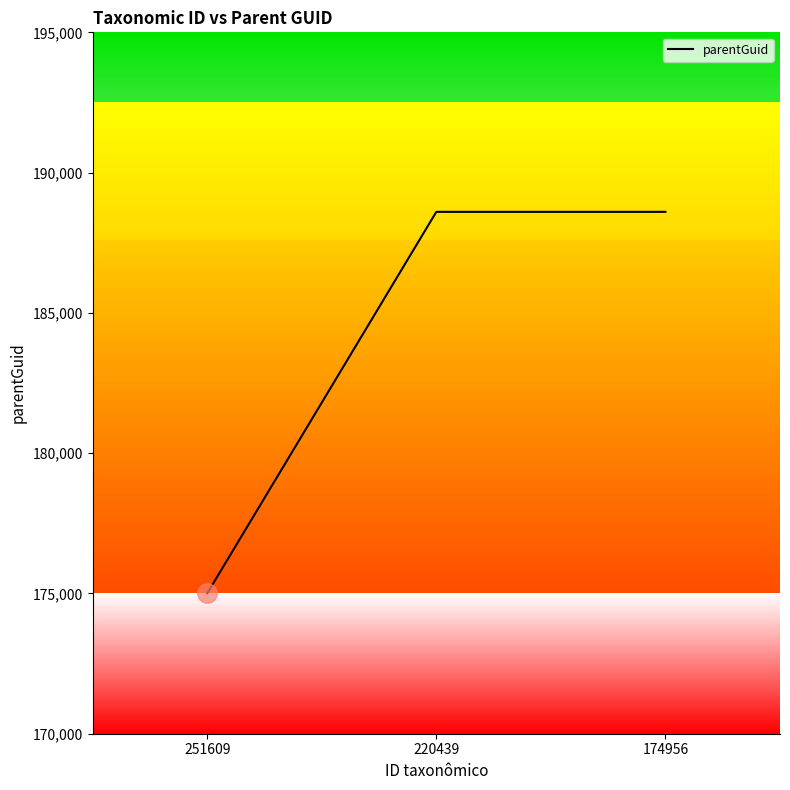

What is the maximum value shown in the chart?

188601